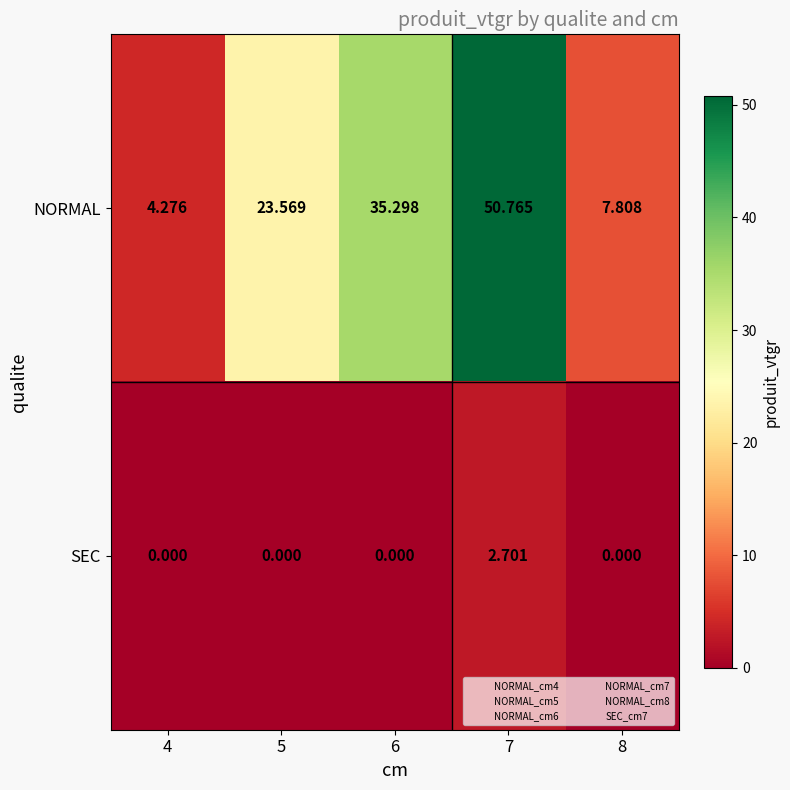

At which category is the sum across all series the highest?

7